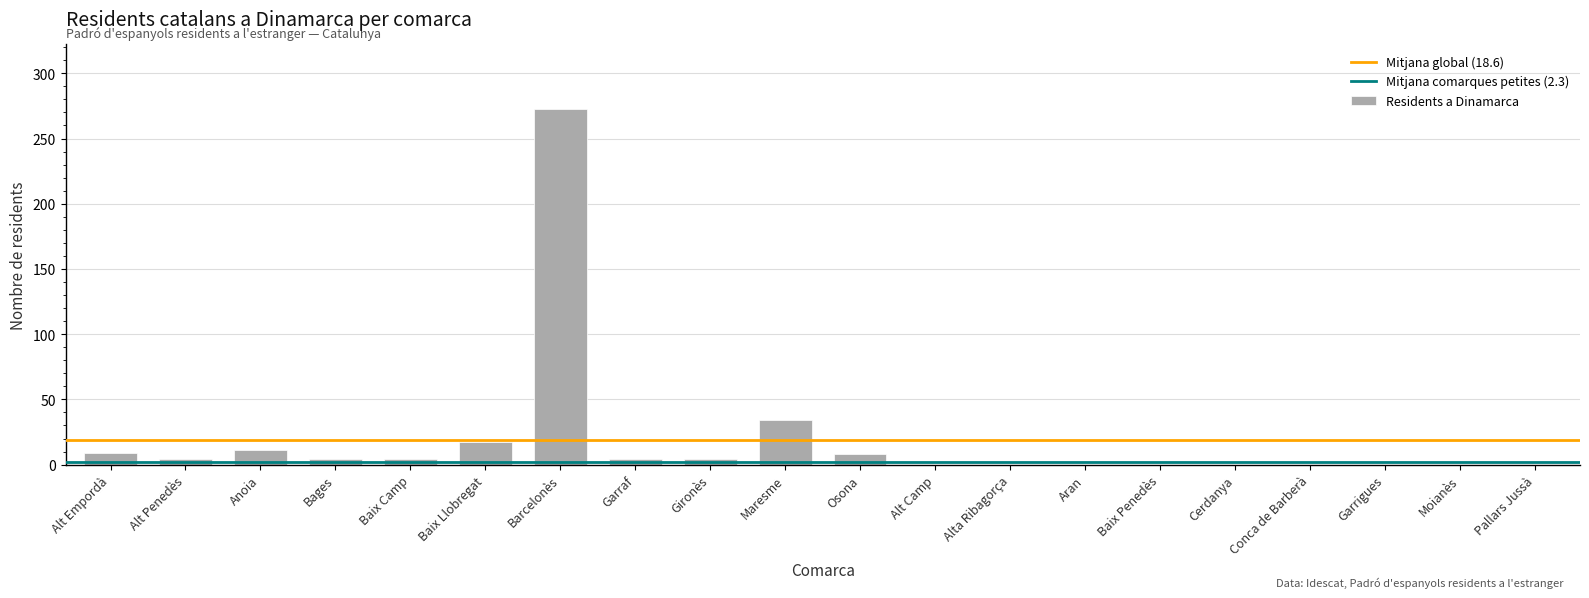

Which label corresponds to the largest value in the chart?

Barcelonès